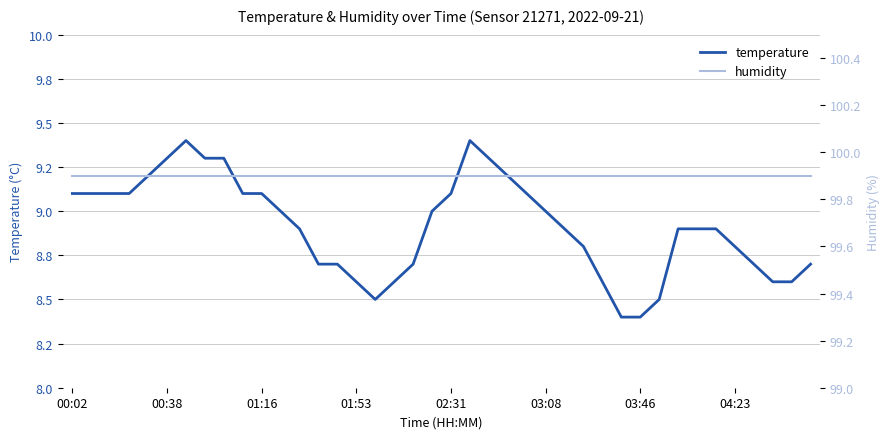

How many lines are shown in the chart?

2